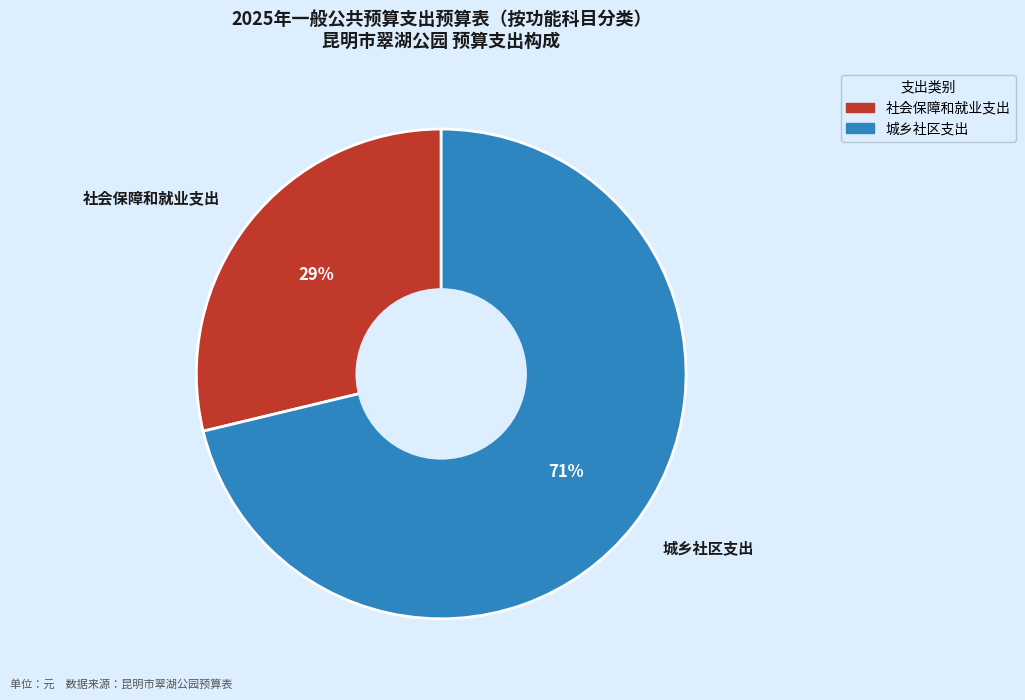

True or false: 社会保障和就业支出 accounts for 29% of the total.

True